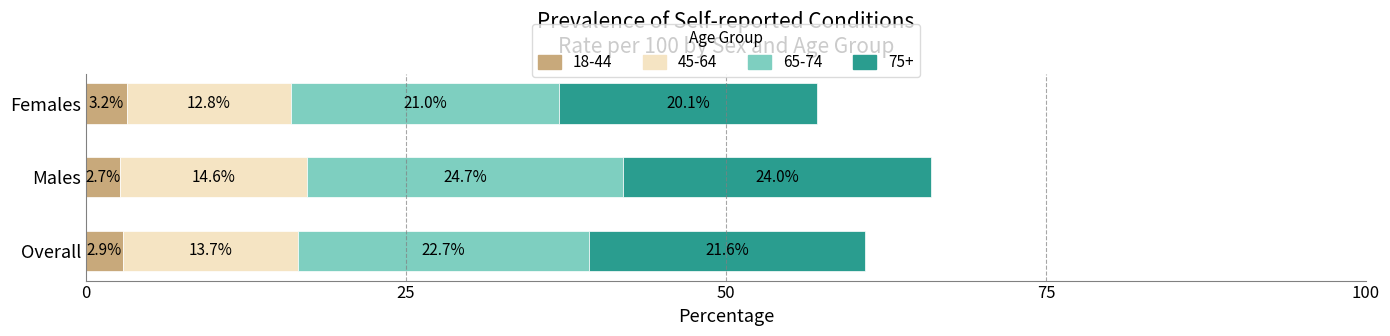

Rank the categories by 18-44 value from lowest to highest.

Males, Overall, Females